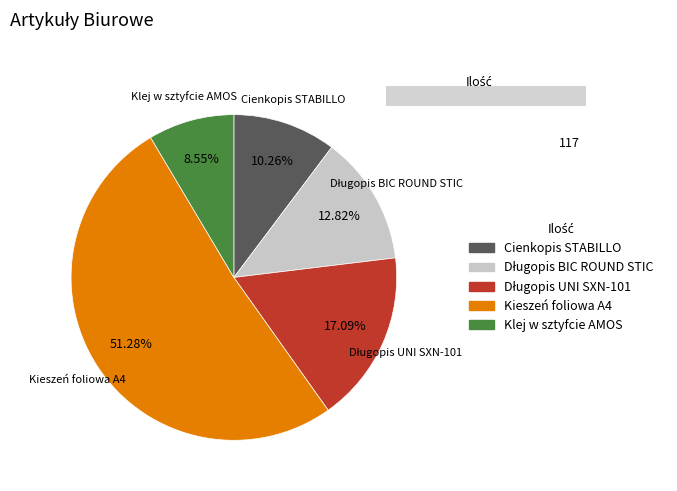

To the nearest percent, what percentage of the pie is Kieszeń foliowa A4?

51%